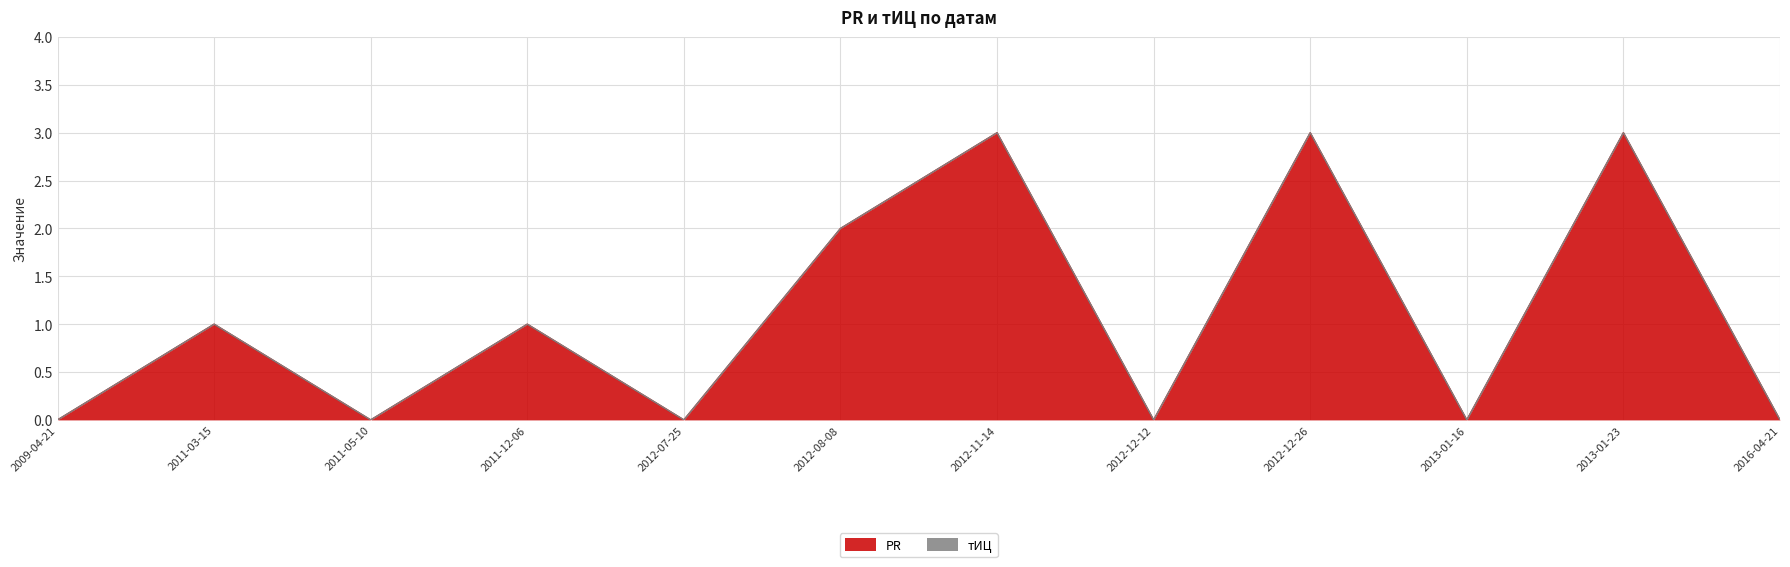

What is the maximum value shown in the chart?

3